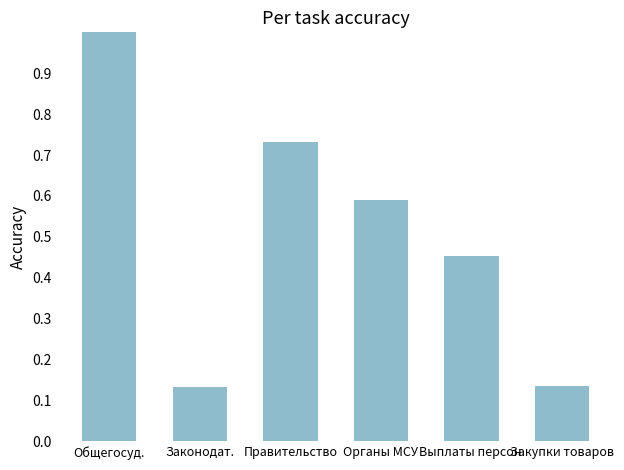

True or false: the data shows 1.3 at Правительство.

False